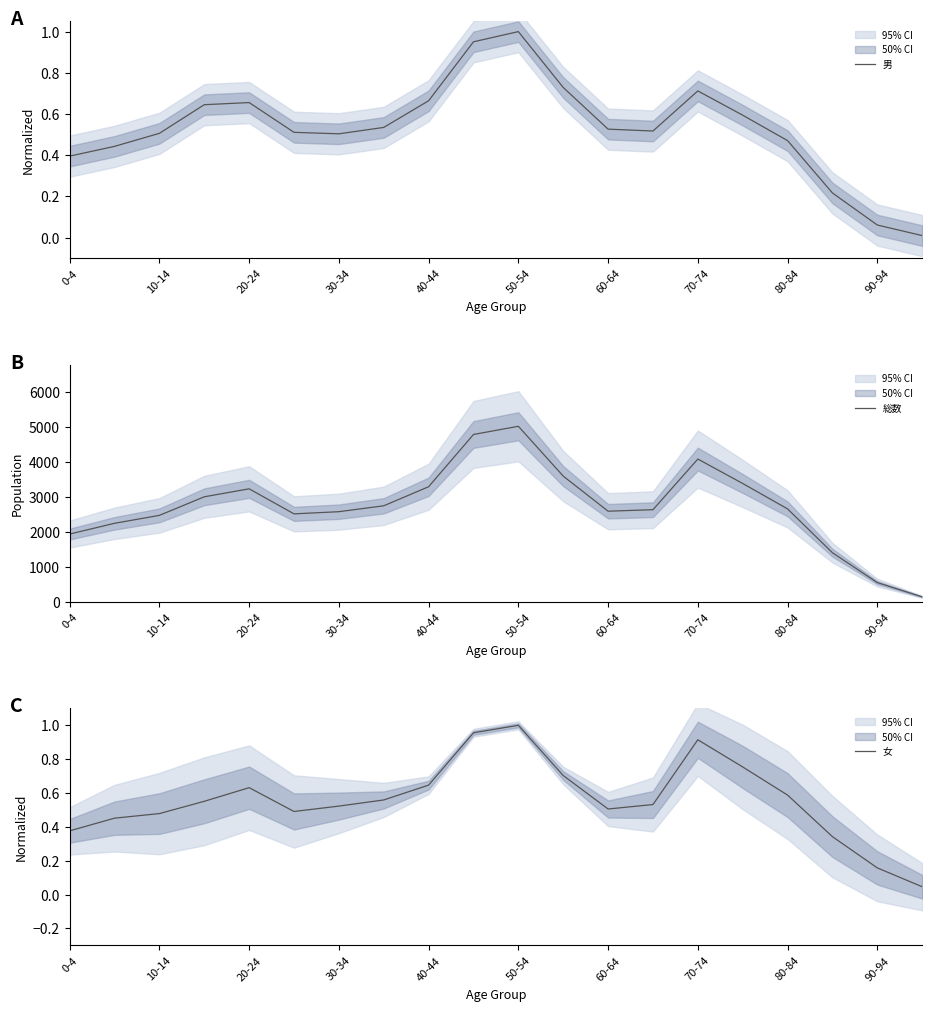

At which label does 総数 reach its peak?

50-54